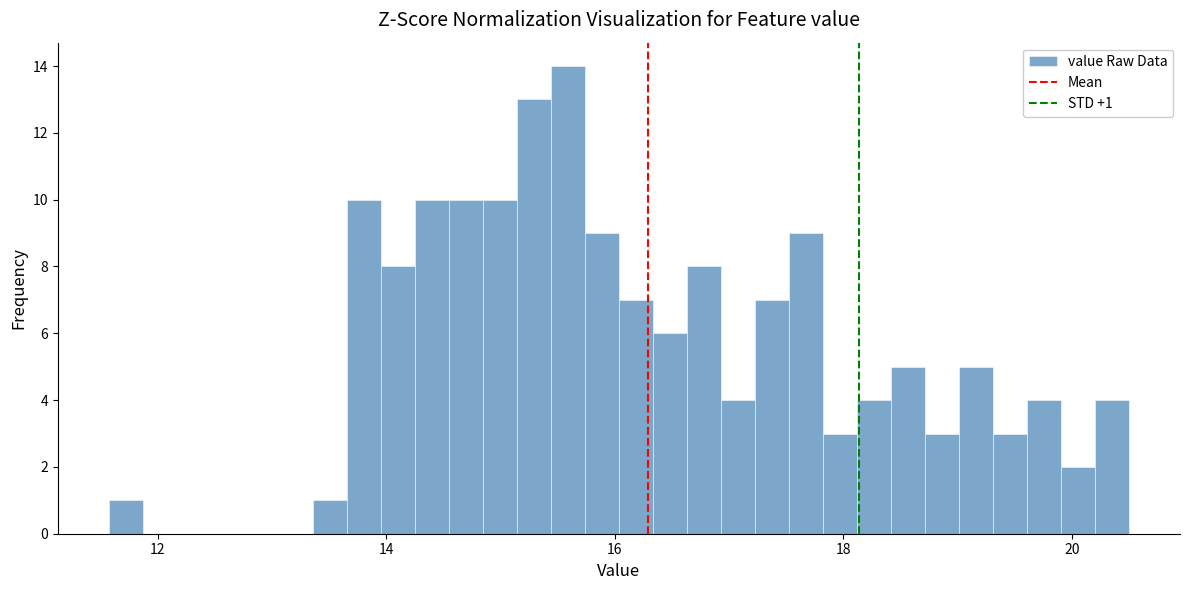

Around what value on the x-axis is the tallest bar? Give the approximate position of its centre, as read against the axis.

15.6